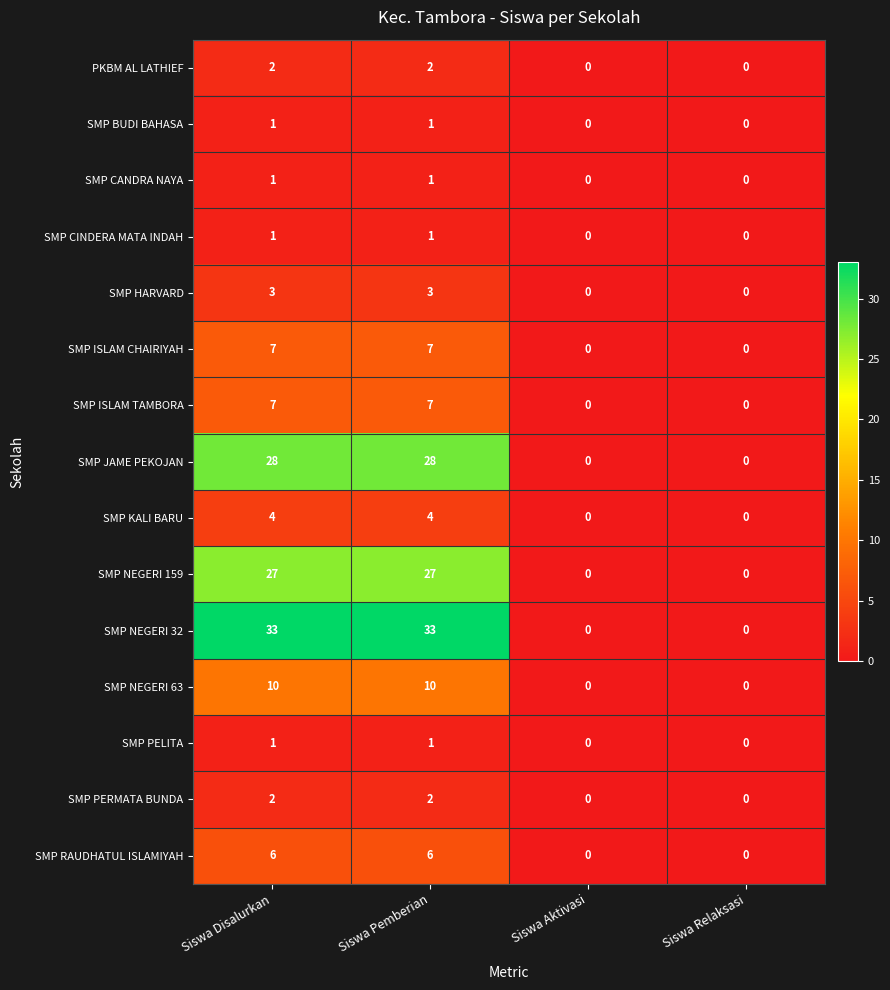

How many SMP KALI BARU values are between 0 and 4?

4